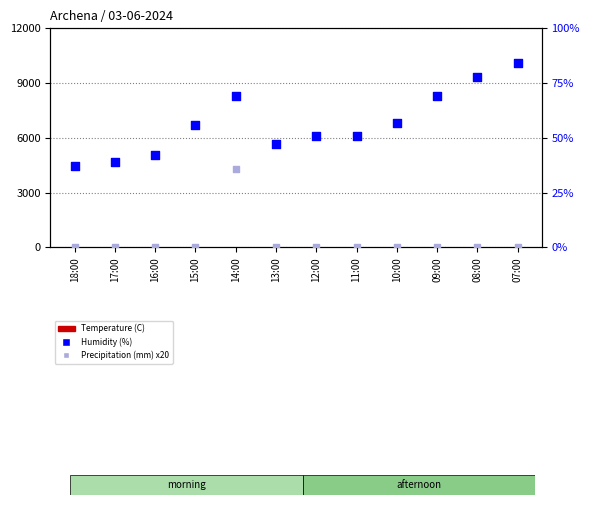

Which series contains the highest Y value?

Humidity (%)